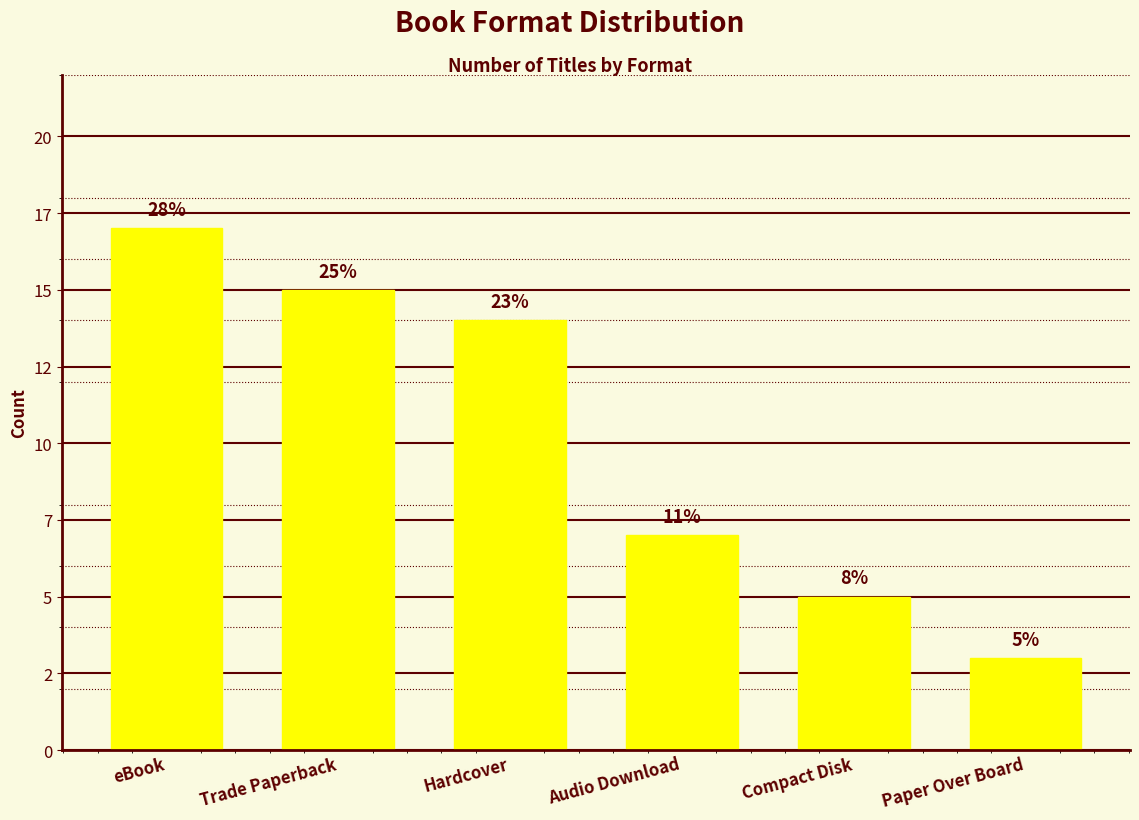

What is the sum of all values?

61